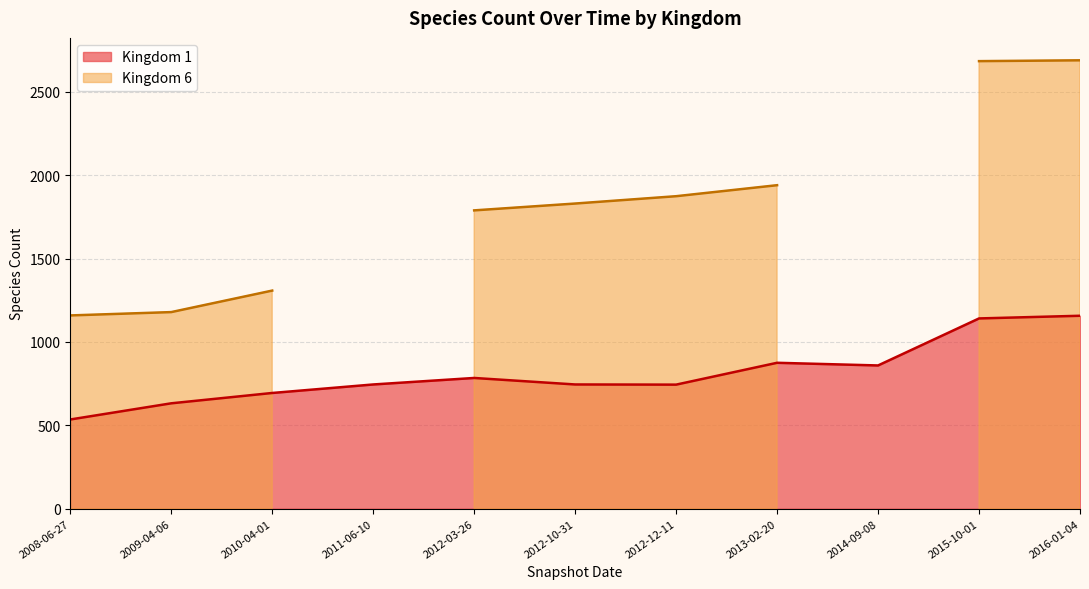

The value at 2016-01-04 is 1157. True or false?

True